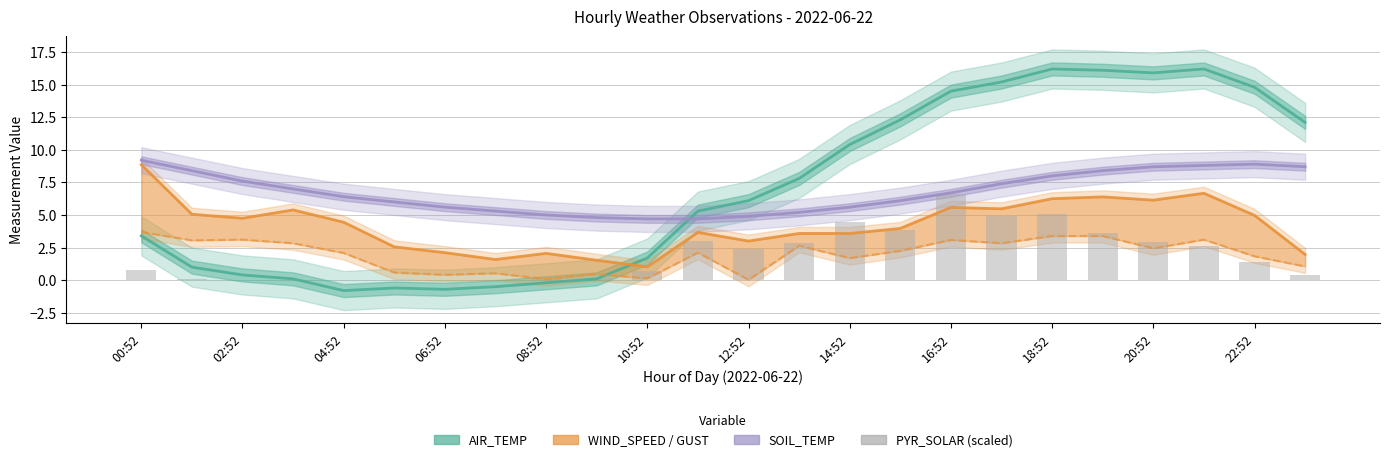

Which series changed the most between 00:52 and 02:52?

WIND_SPEED_GUST